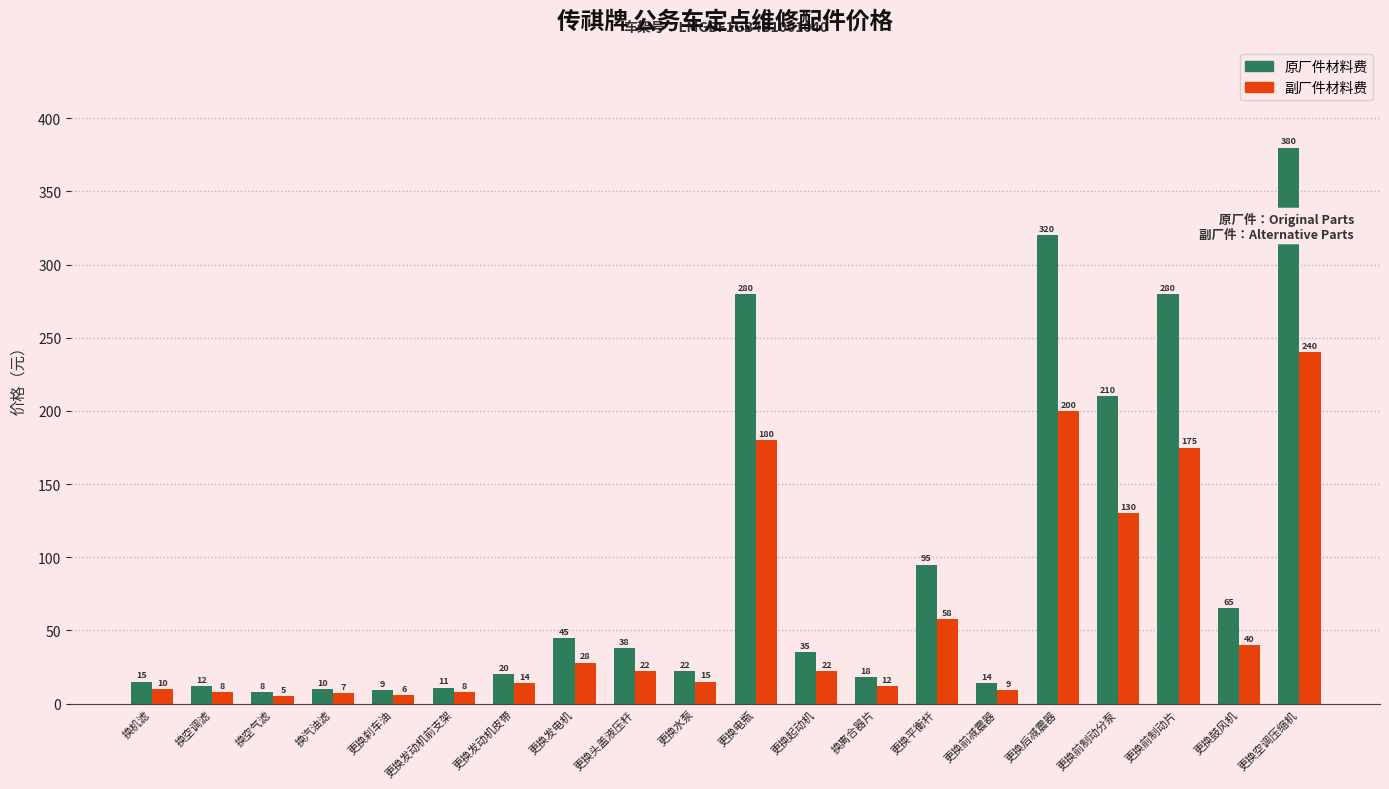

What position from the right is 更换头盖液压杆?

12